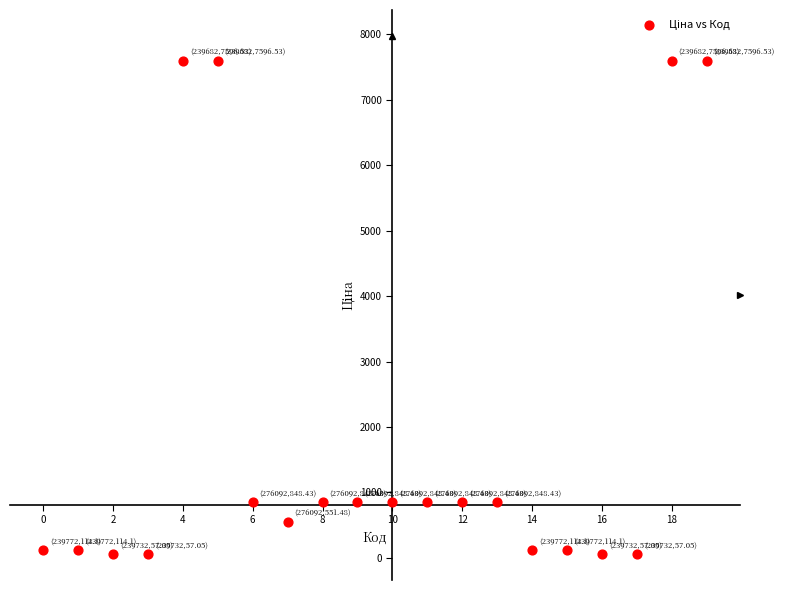

What is the range of Y values (max minus min)?

7539.5